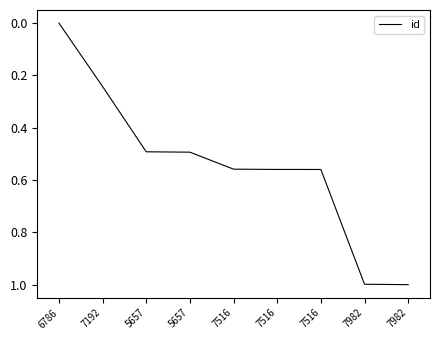

Reading left to right, list all the values displayed in this chart.

0.0	0.2	0.5	0.5	0.6	0.6	0.6	1.0	1.0